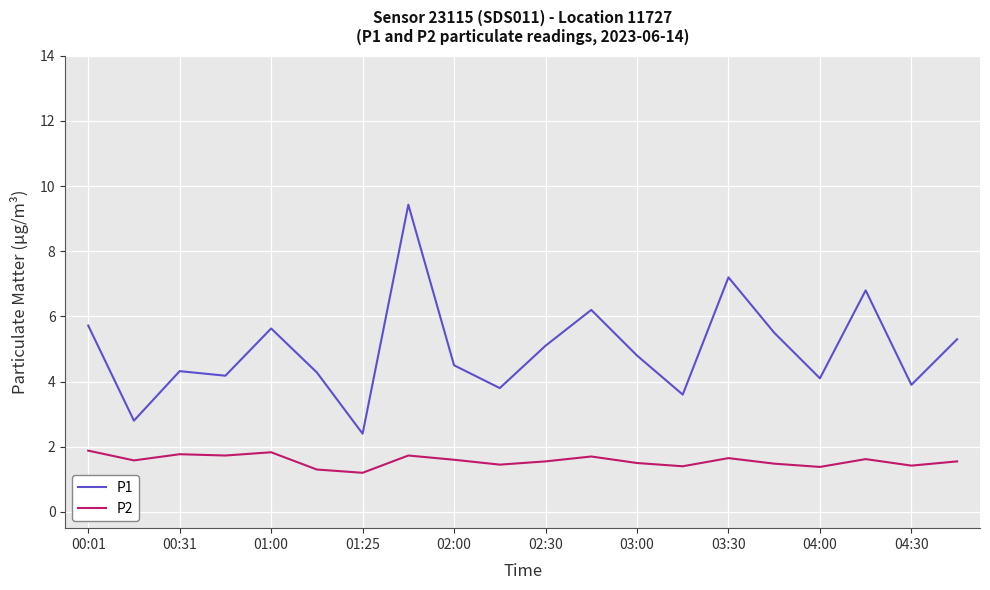

What is the greatest value displayed?

9.4